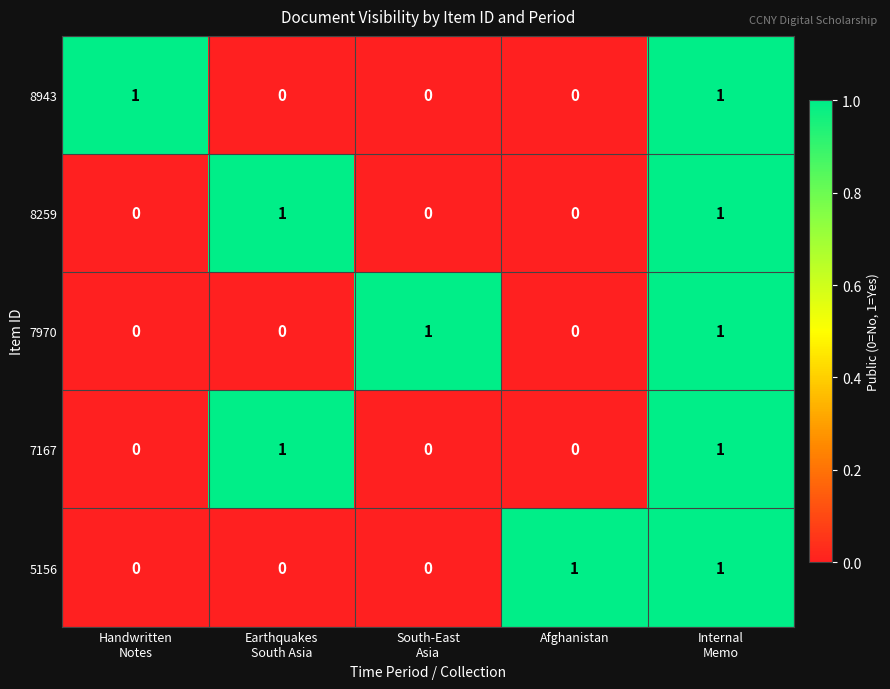

At how many categories does at least one series exceed 0?

5